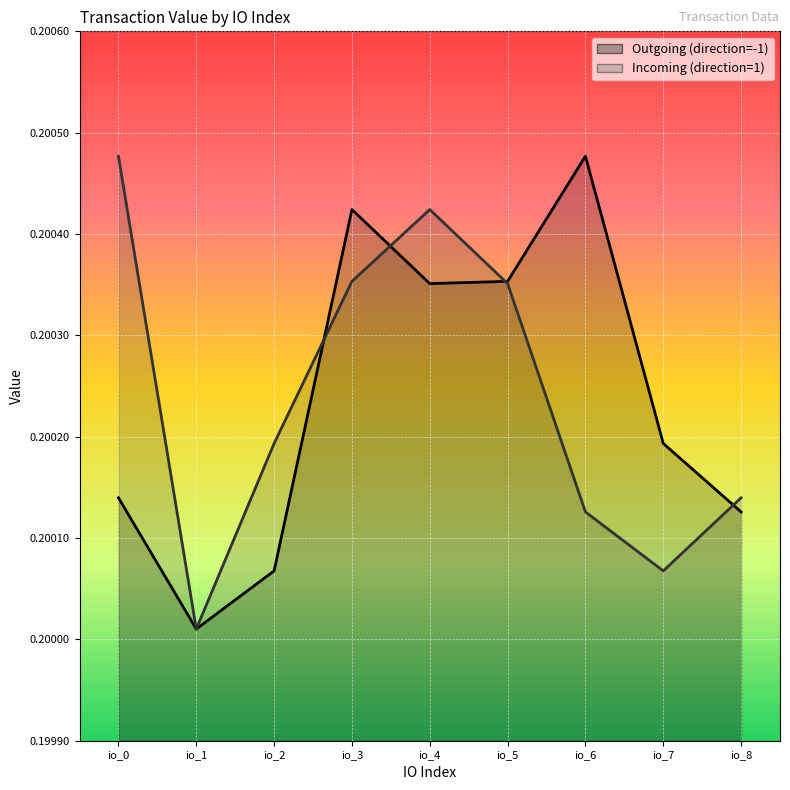

What is the value of the Incoming (direction=1) point at the 4th from the left?

0.2